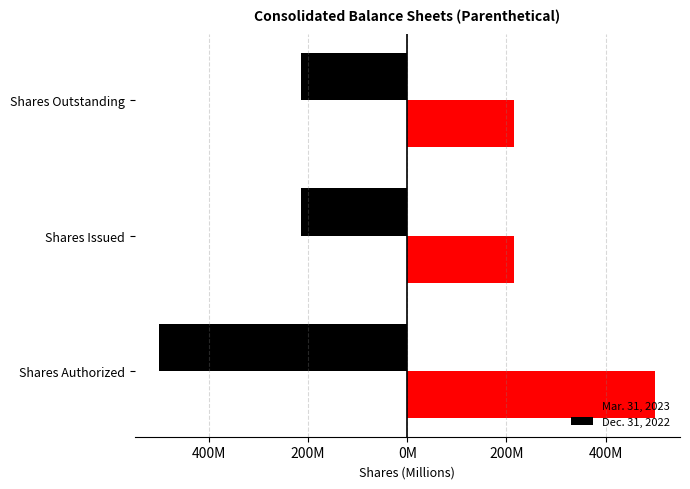

What is the minimum value shown in the chart?

-500000000